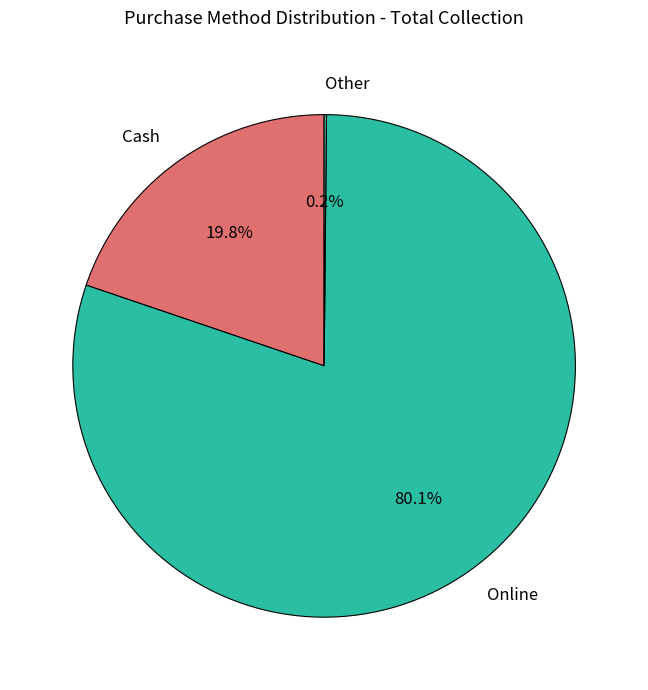

Is Online the majority of the pie?

Yes